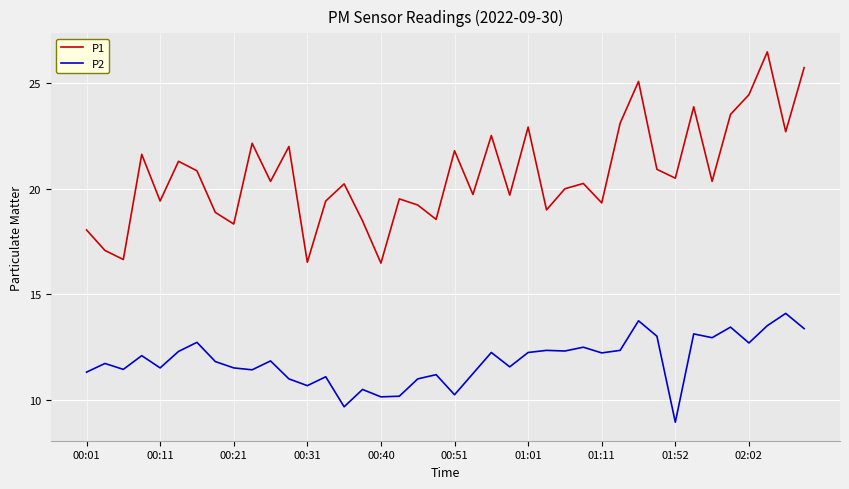

Rank the series by their maximum value, from highest to lowest.

P1, P2